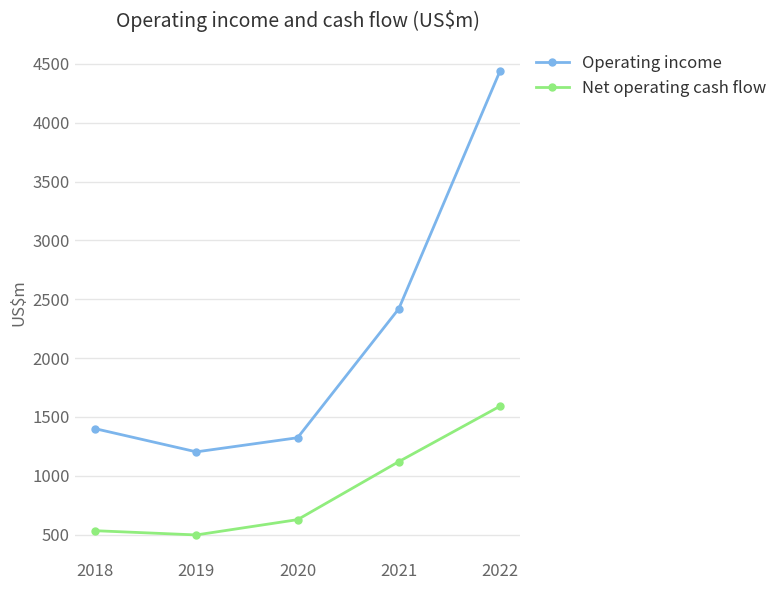

Which series changed the most between 2018 and 2021?

Operating income